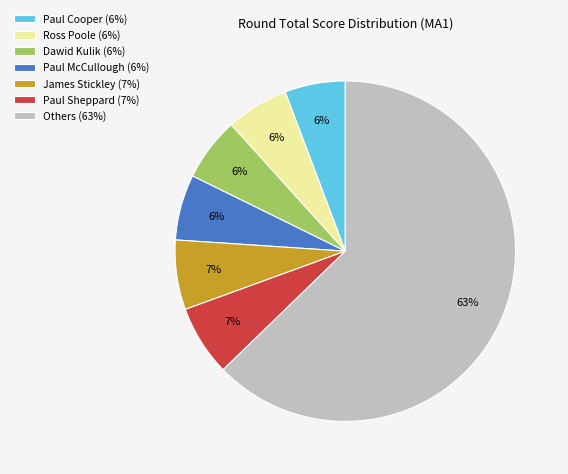

Does any single category account for the majority?

Yes